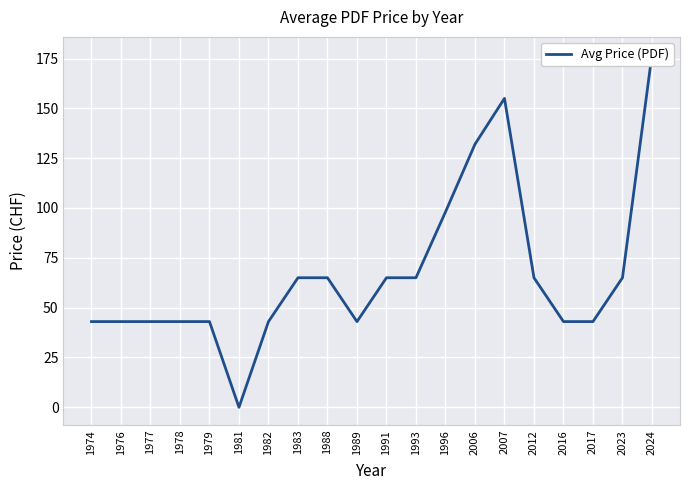

Count the number of values greater than 65.

4